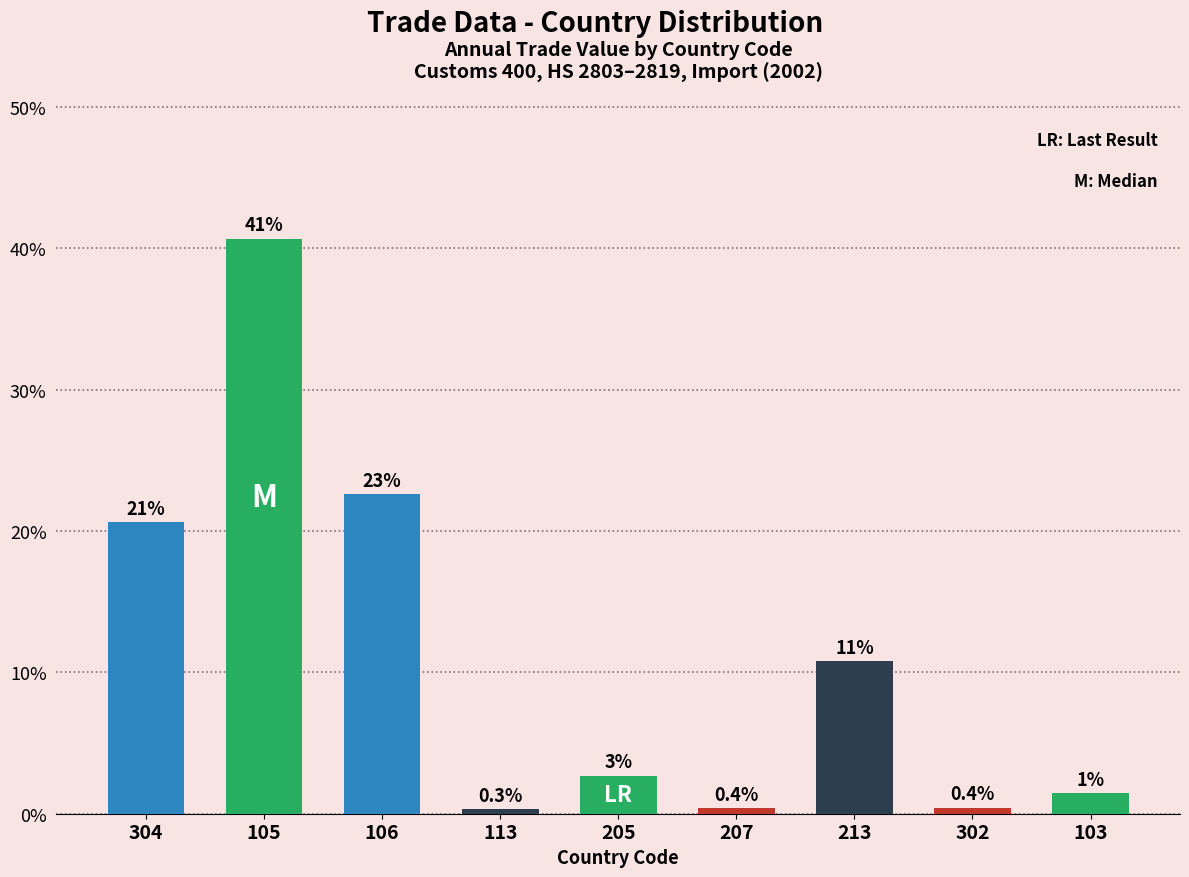

What is the difference between the values at 302 and 103?

1.0